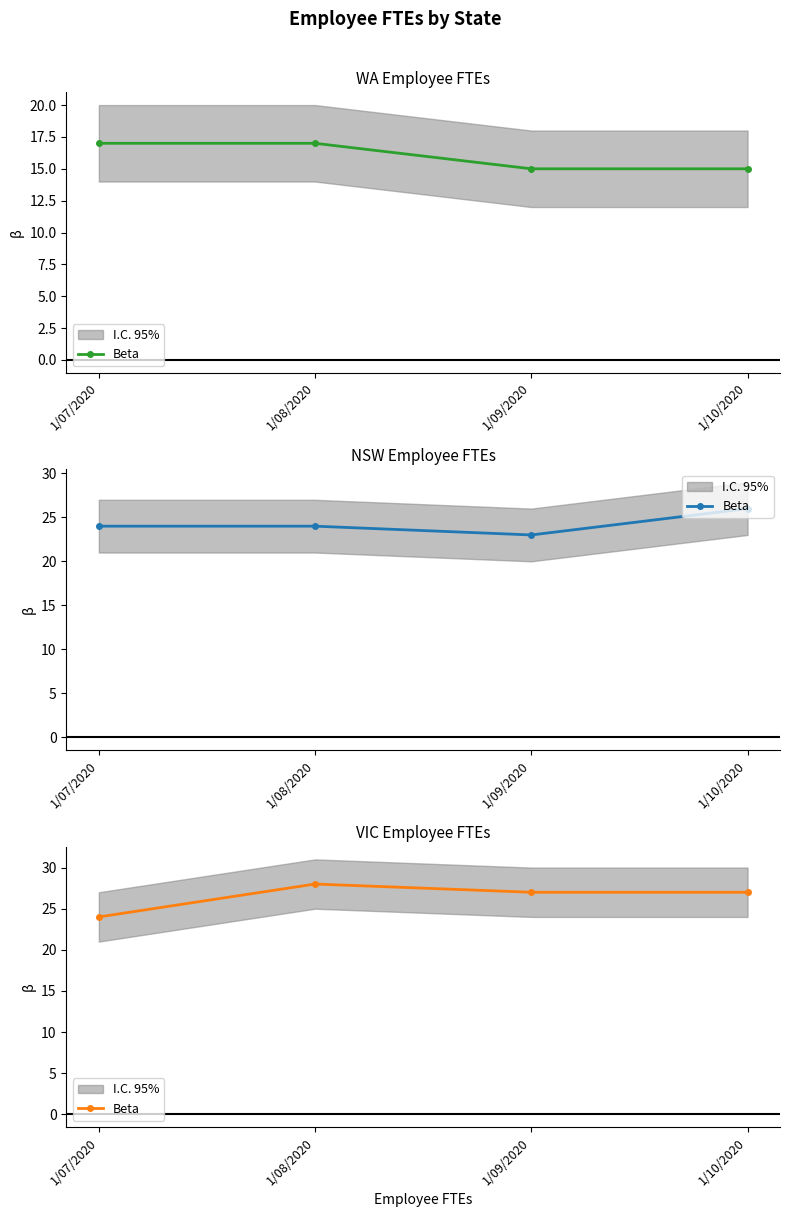

Count the values in the range 27 to 28.

3